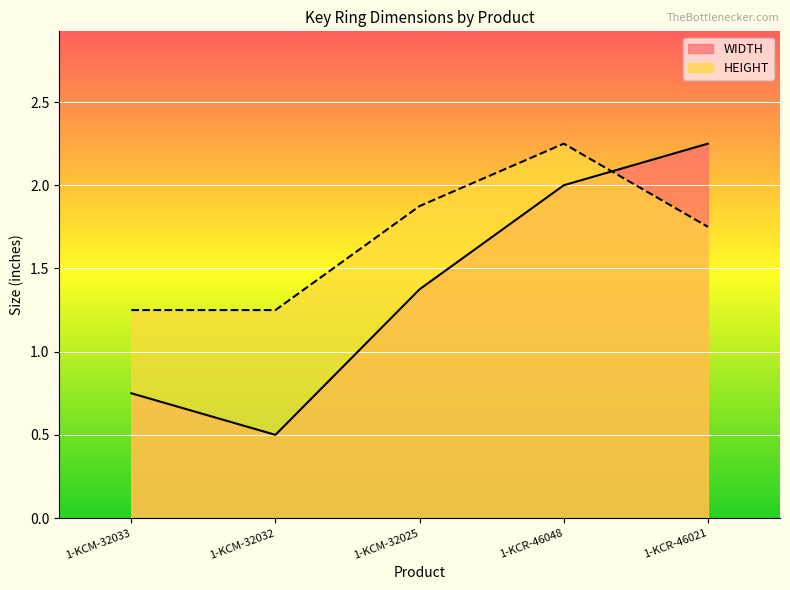

Does the chart display data point markers on the line(s)?

No